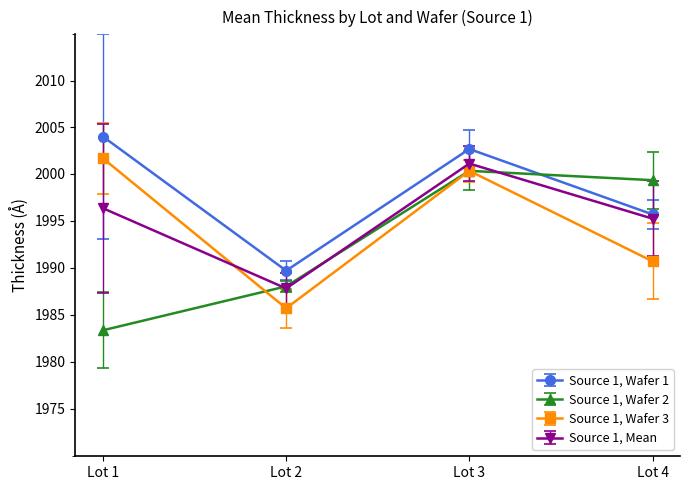

How many data points in Source 1, Wafer 2 are above 1999?

2